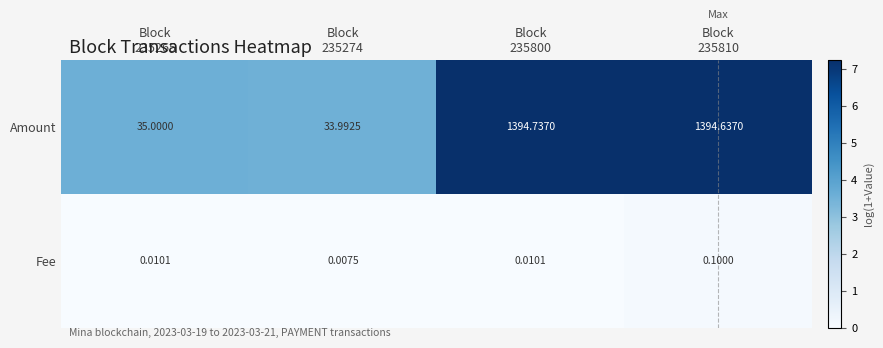

Between Block
235265 and Block
235810, which series saw the biggest shift?

Amount